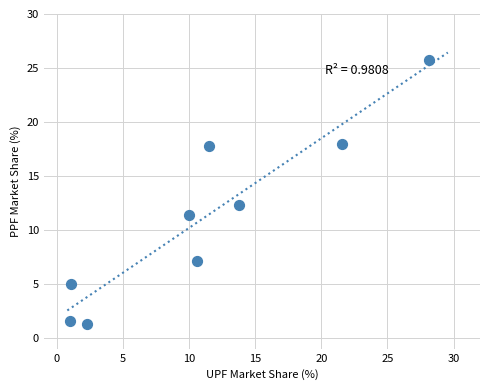

What Y value in the scatter plot is closest to 13?

12.3